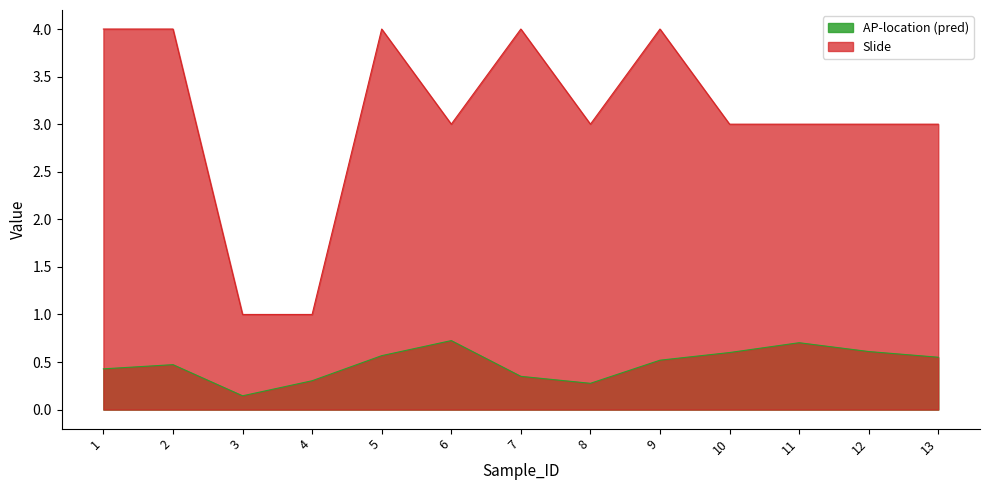

What is the lowest value of the Slide series?

1.0